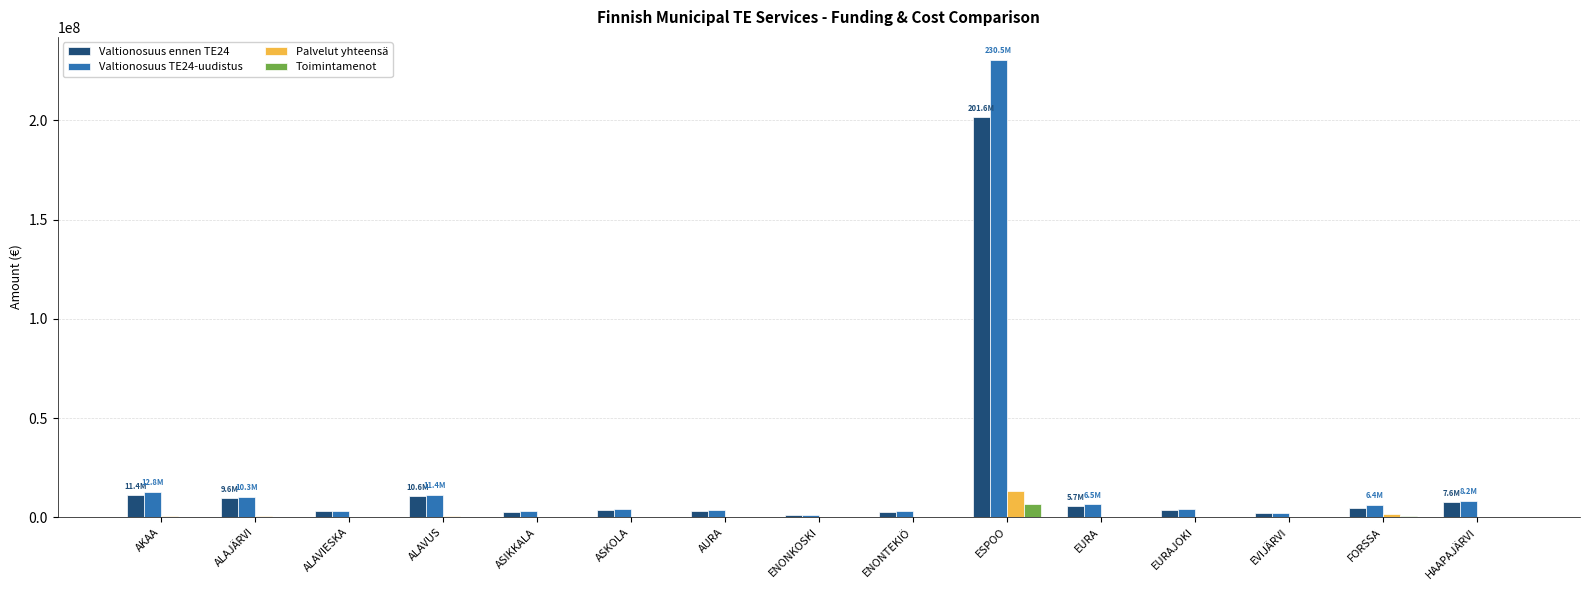

True or false: Valtionosuus ennen TE24 has a value of 40881945.6 at ESPOO.

False